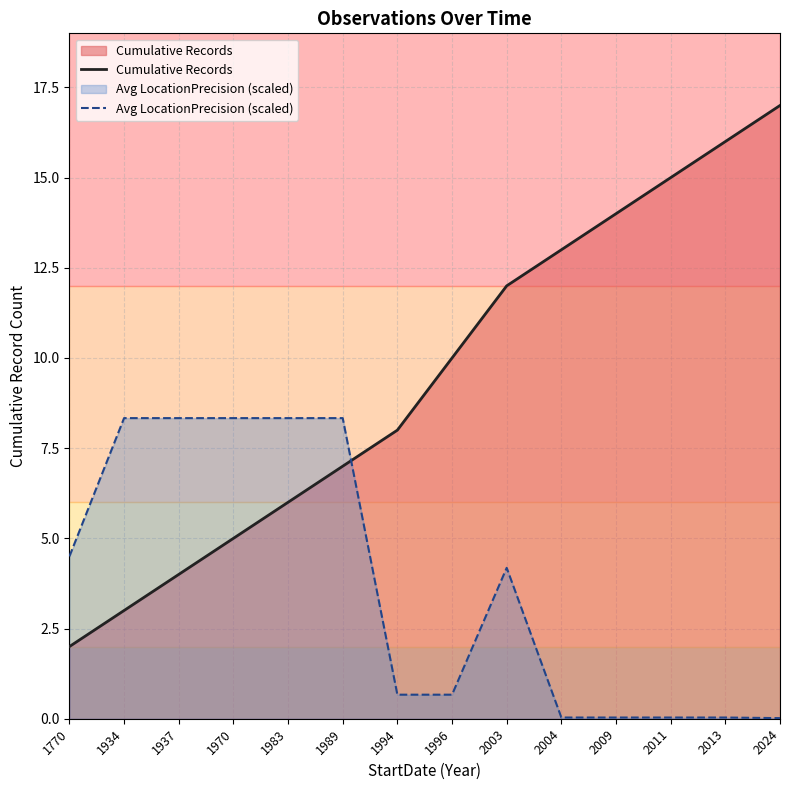

What is the maximum value shown in the chart?

17.0